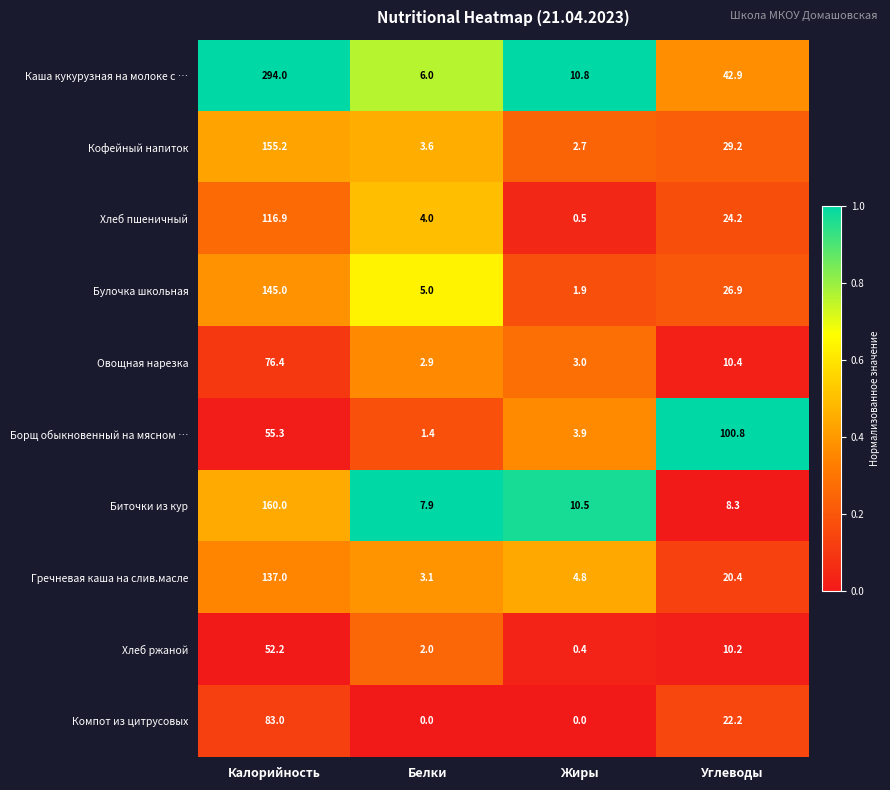

What is the difference between the second highest and second lowest values in the Кофейный напиток series?

25.6